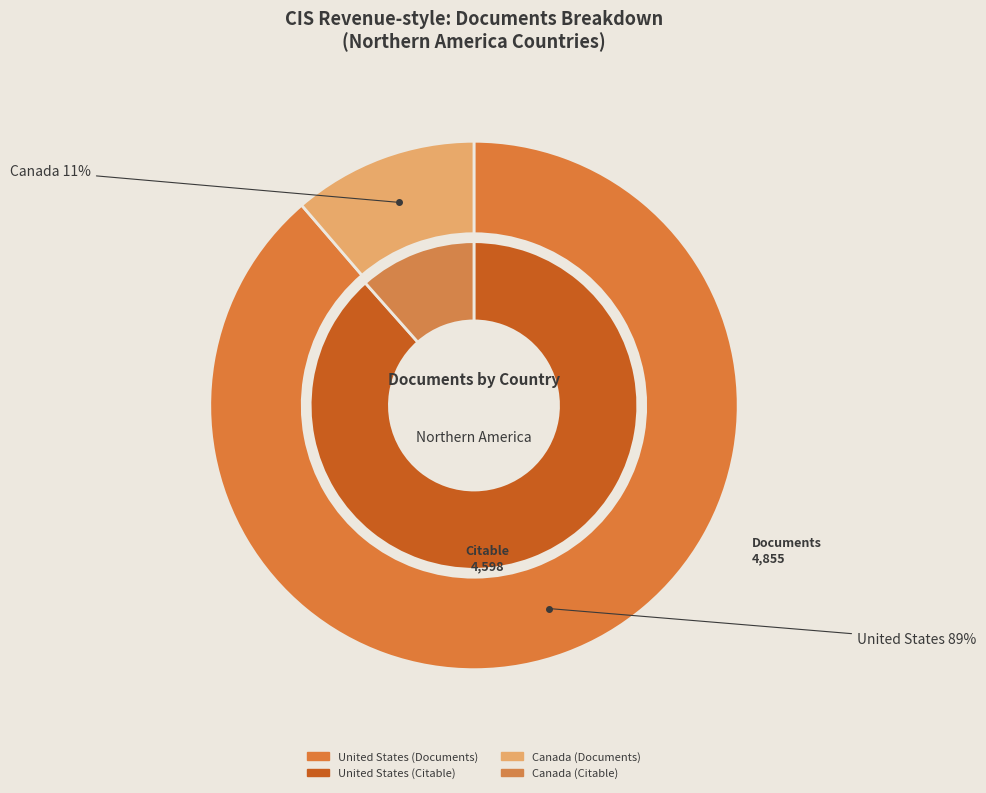

What is the total percentage of United States and Canada?

100.0%